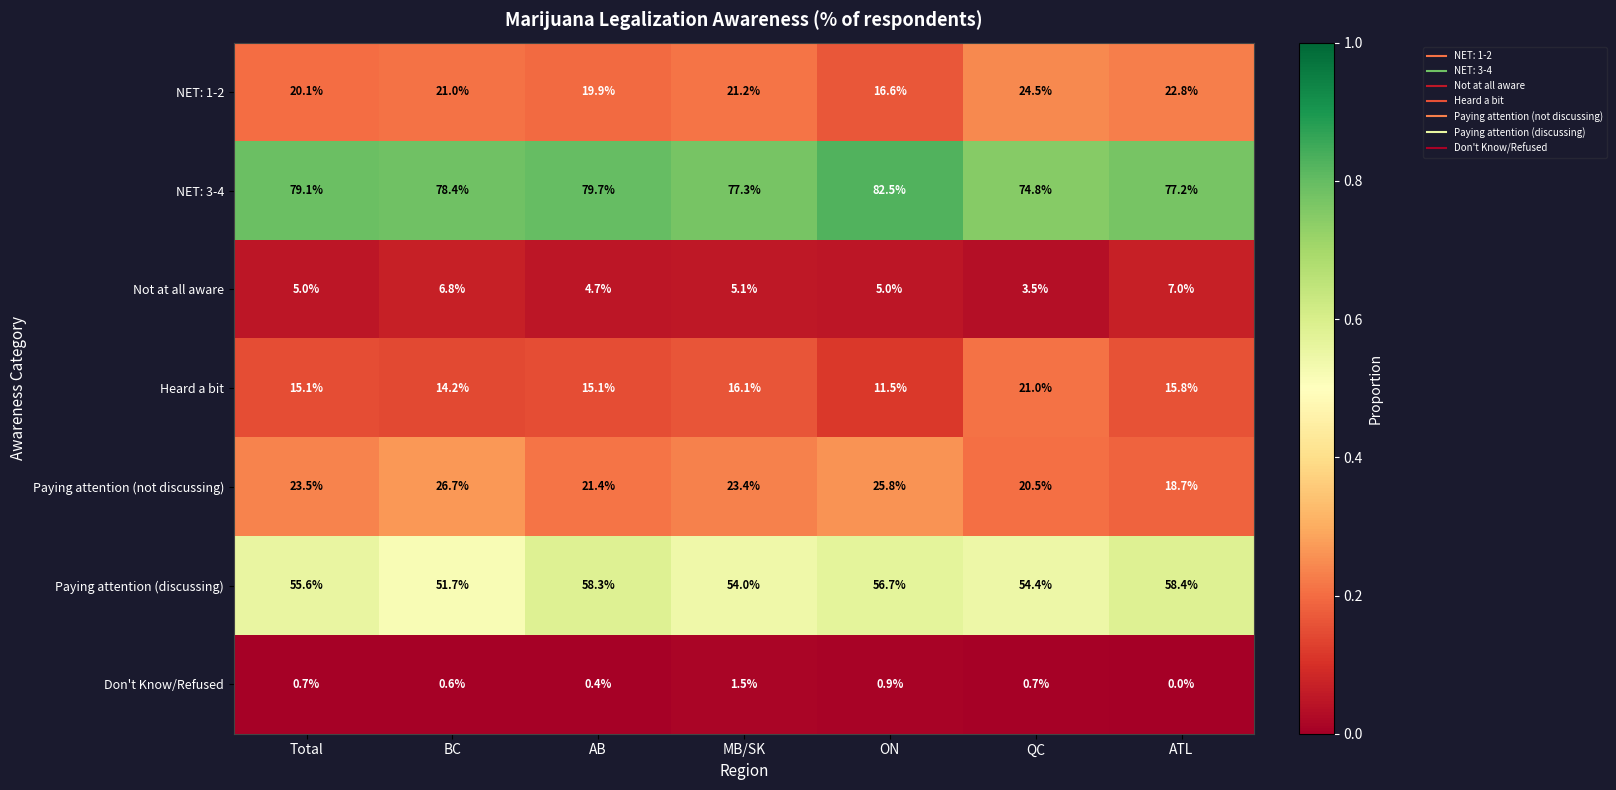

At which label is Heard a bit closest to 16?

MB/SK